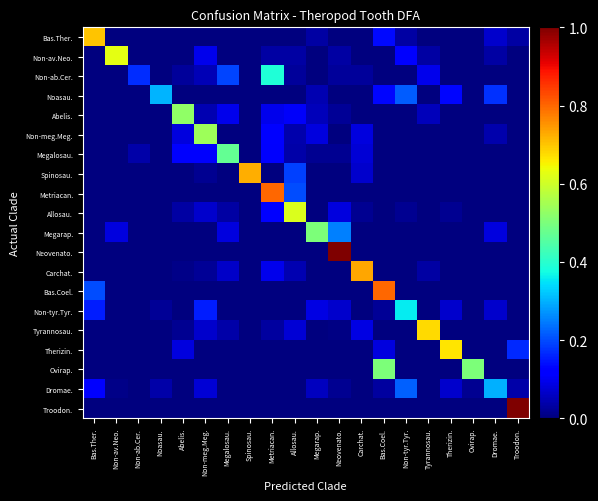

Which series has the widest spread of values?

Neovenato.